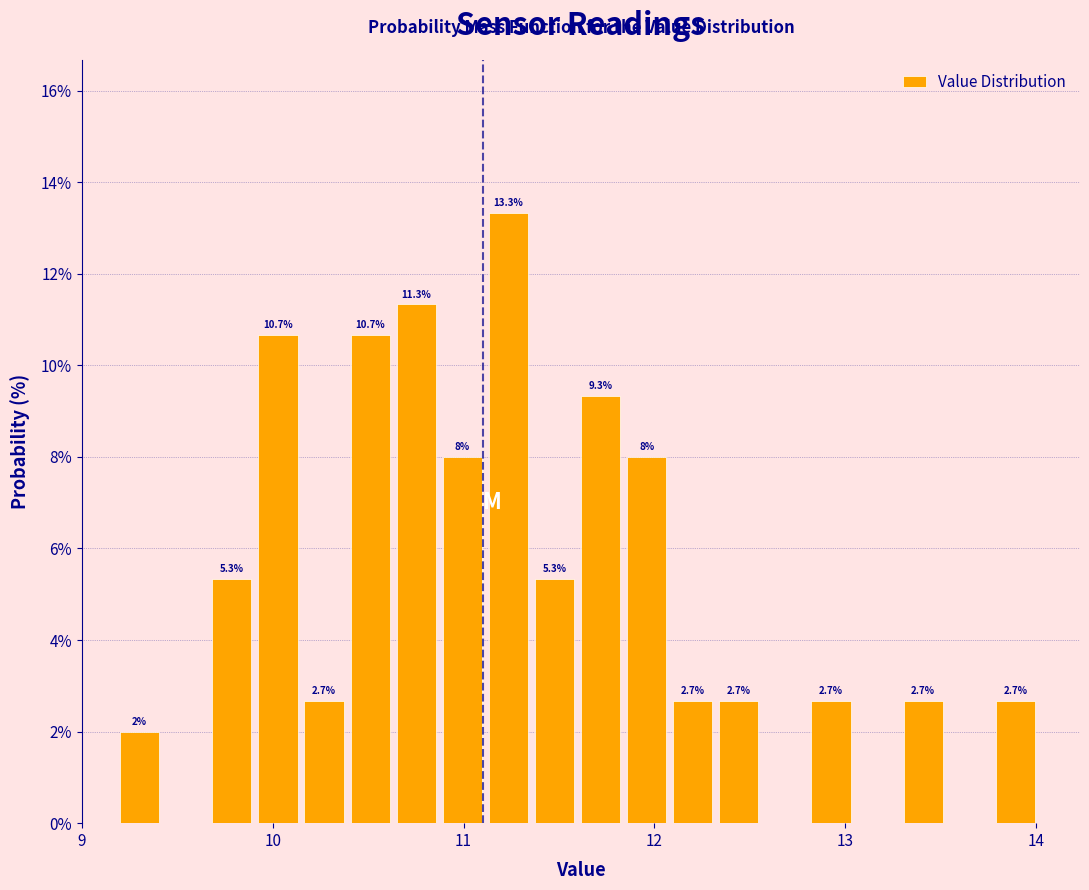

Read against the x-axis, roughly where is the centre of the tallest bar?

11.2